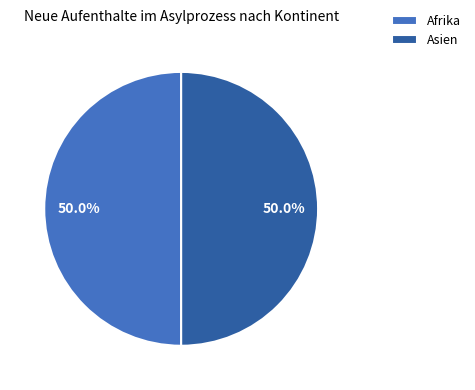

To the nearest percent, what is the average slice percentage?

50%